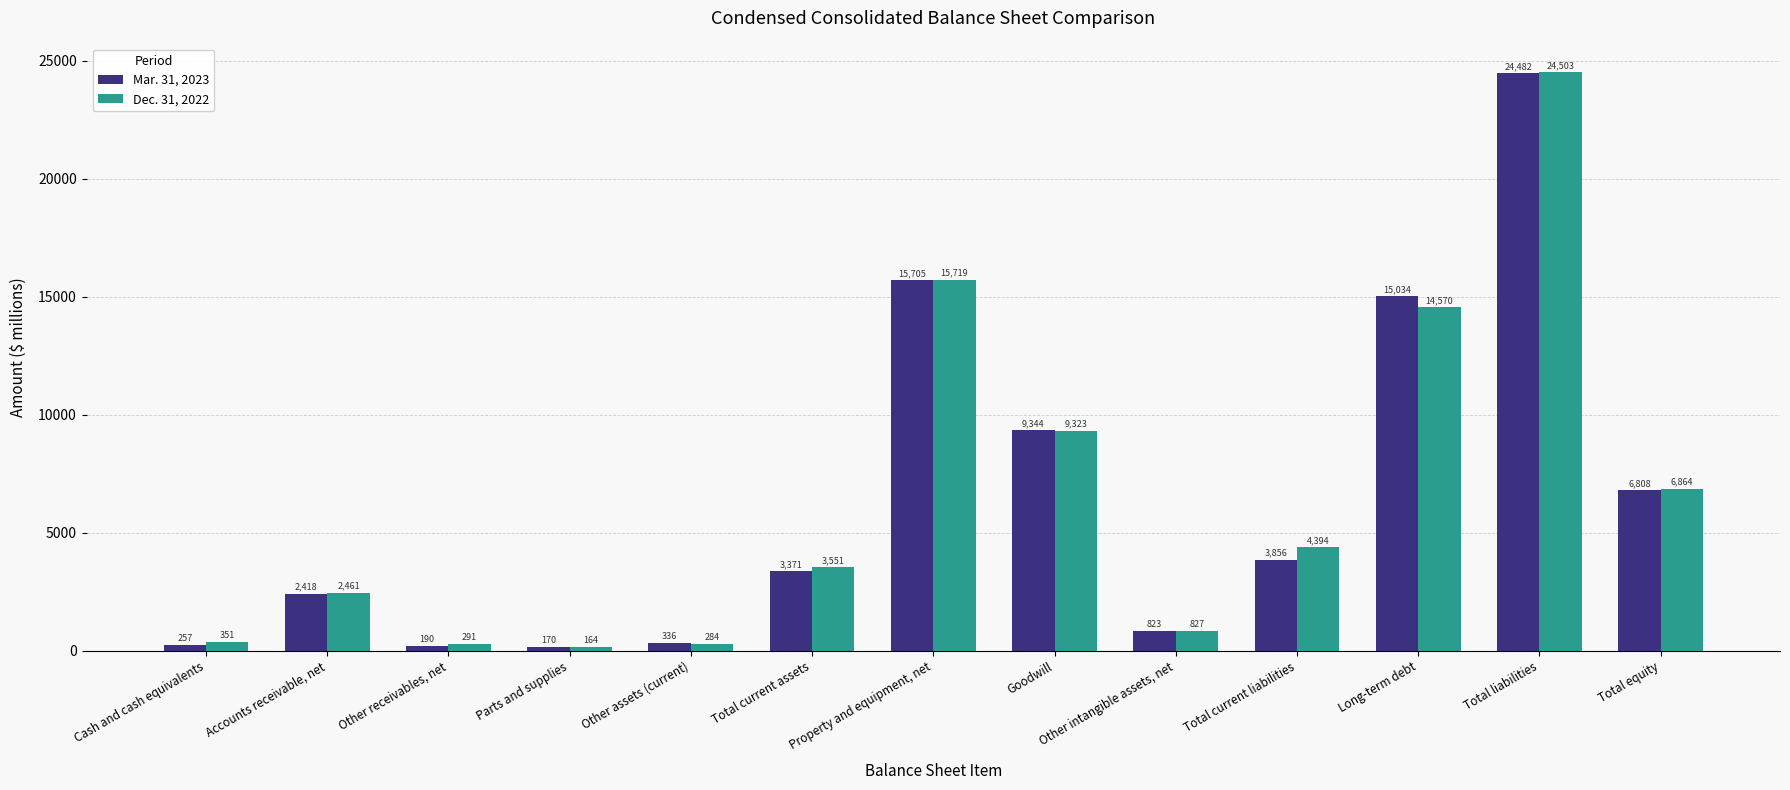

Is the value of Mar. 31, 2023 at Cash and cash equivalents greater than the value of Dec. 31, 2022 at Parts and supplies?

Yes